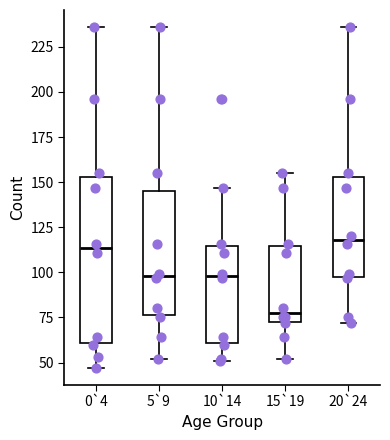

Reading left to right, read every box against the y-axis: the position of its median line, the range the box covers, and the ends of its whiskers. The values are not printed on the chart, so give them approximately, as read against the axis.

0`4: median 115, box 60 to 155, whiskers 45 to 235
5`9: median 100, box 75 to 145, whiskers 50 to 235
10`14: median 100, box 60 to 115, whiskers 50 to 145
15`19: median 80, box 75 to 115, whiskers 50 to 155
20`24: median 120, box 100 to 155, whiskers 70 to 235